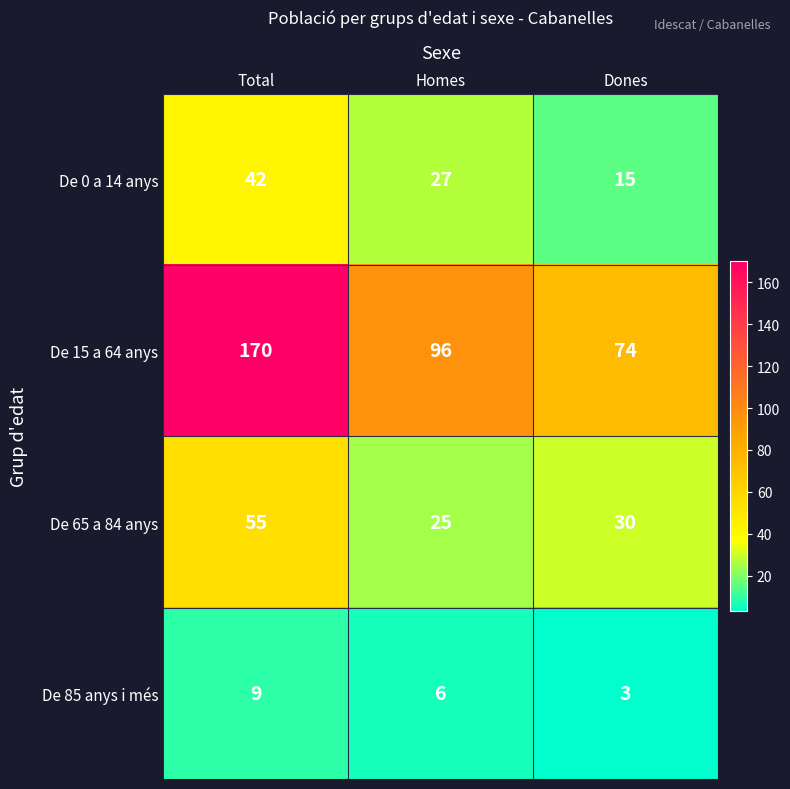

What is the total value across all series at Total?

276